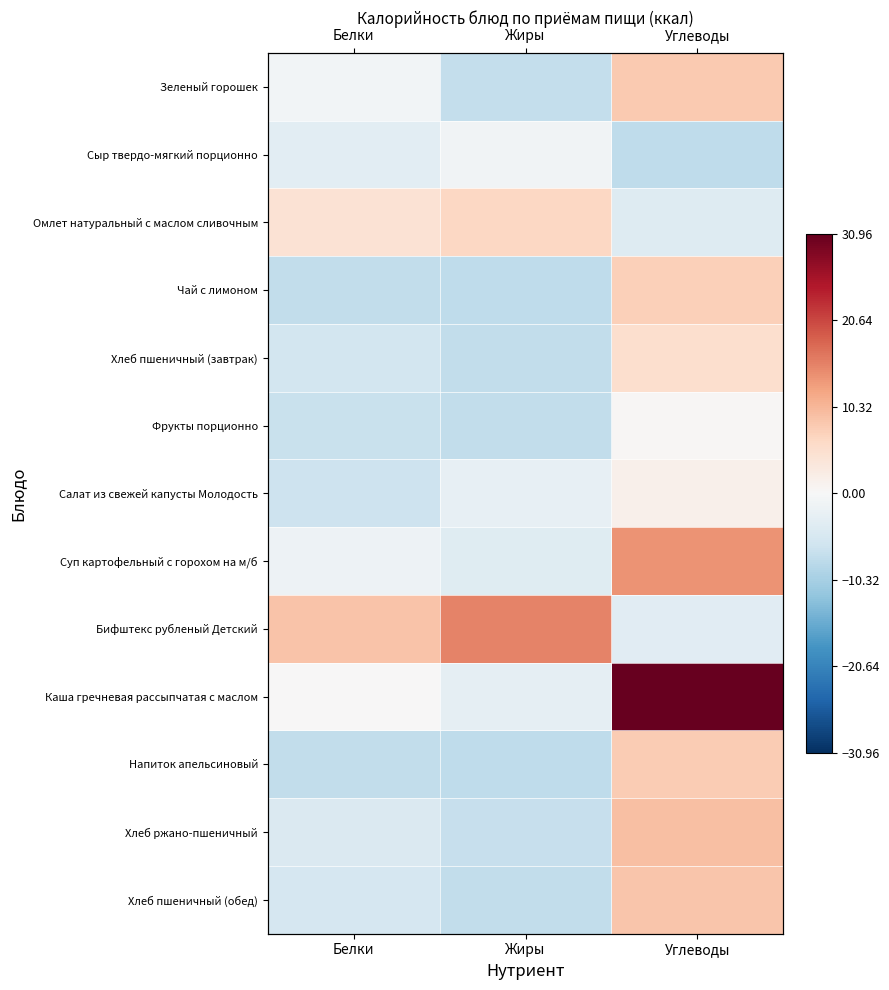

What is the average value of the Омлет натуральный с маслом сливочным series?

2.3